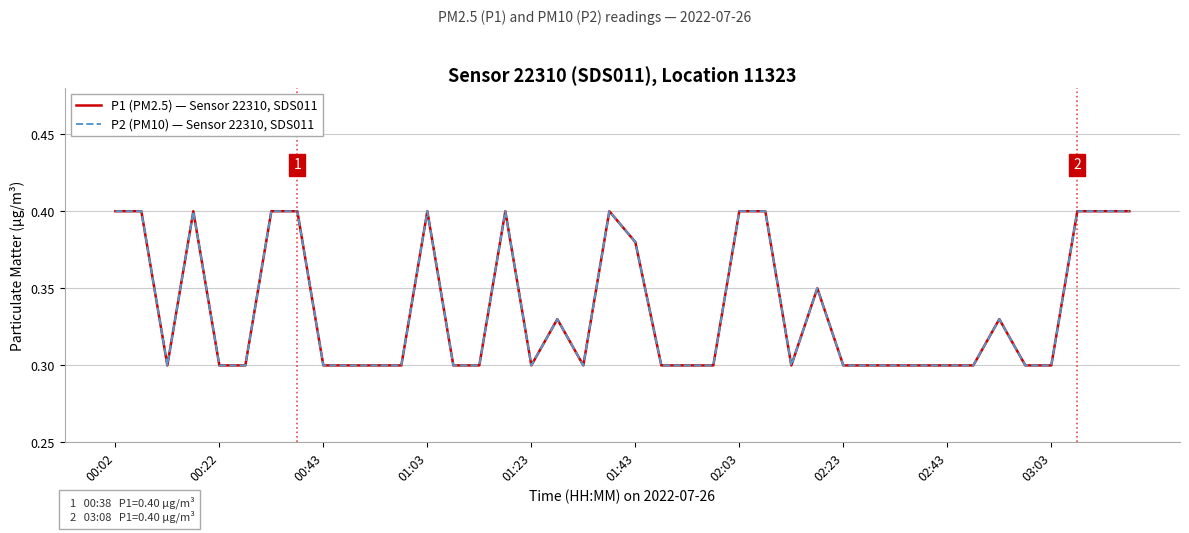

Does the chart have visible grid lines?

Yes